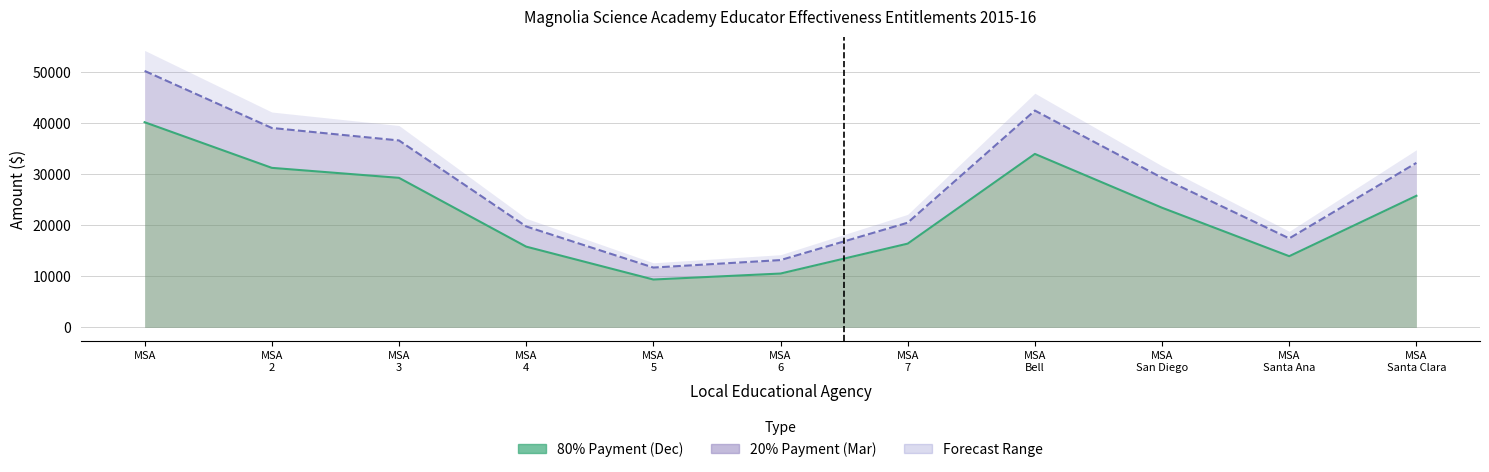

True or false: Total Entitlement Line and 80% Payment Line intersect in this chart.

False